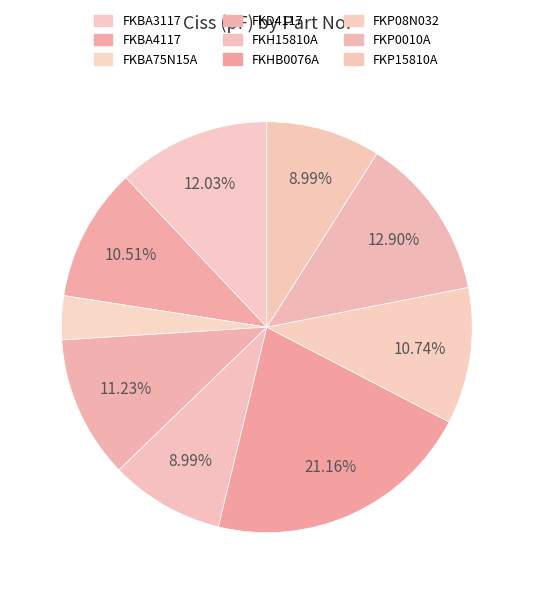

Which slice is the smallest?

FKBA75N15A